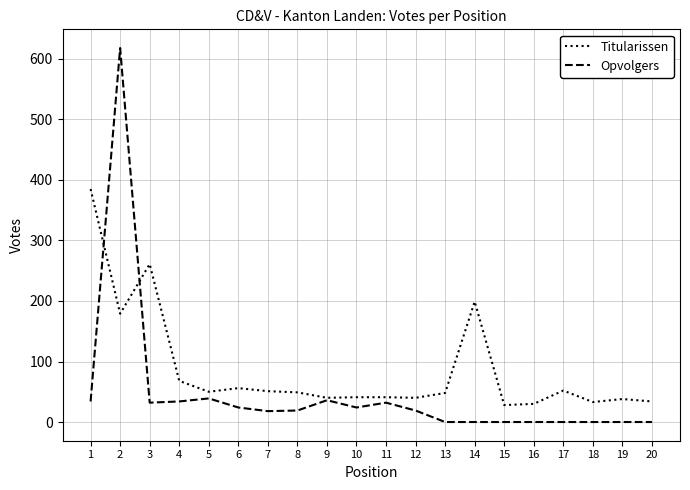

What is the average value of the Titularissen series?

86